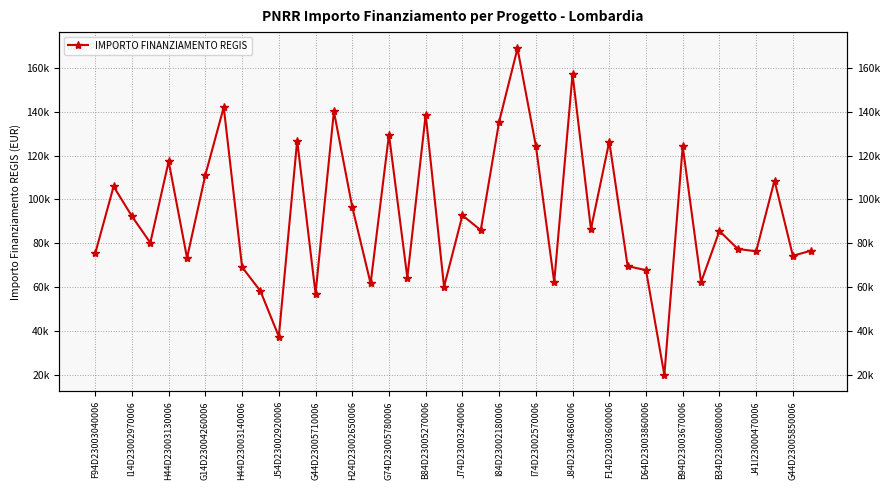

What is the difference between the maximum and minimum values?

148725.9